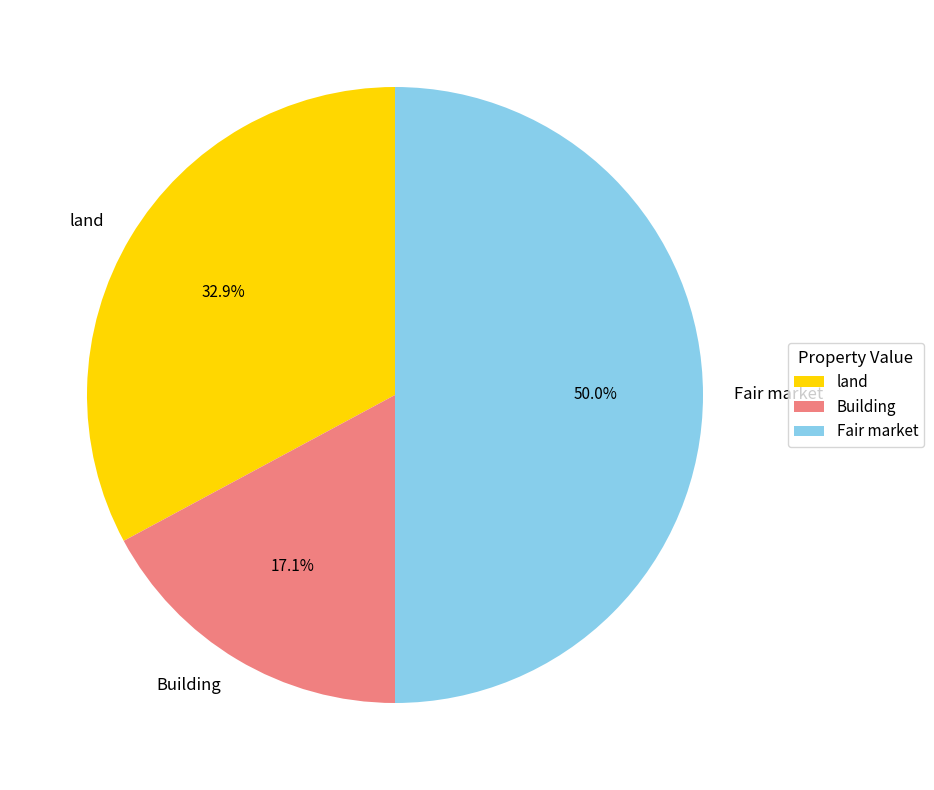

Between Building and land, which is larger?

land